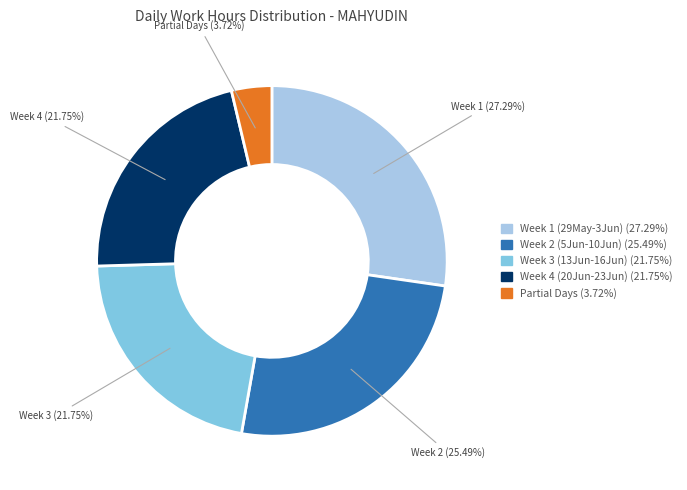

Does any single category account for the majority?

No